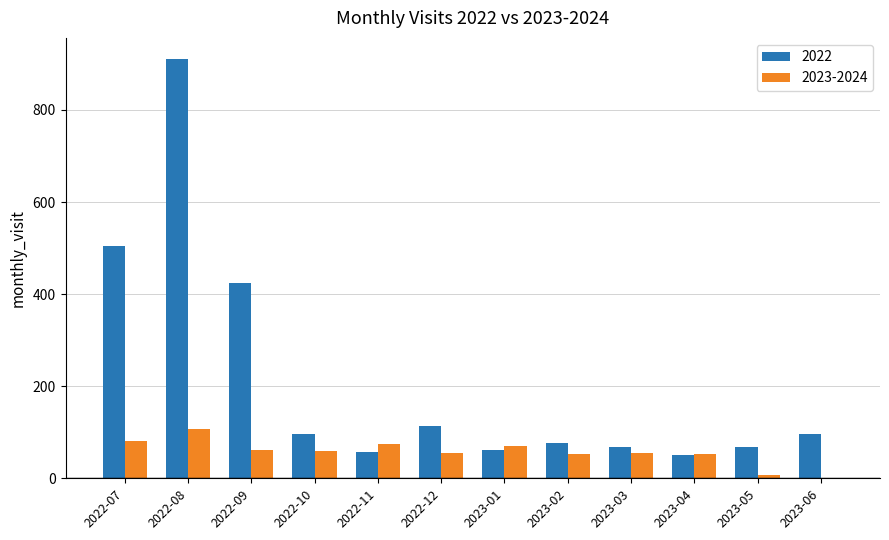

What is the highest value of the 2023-2024 series?

106